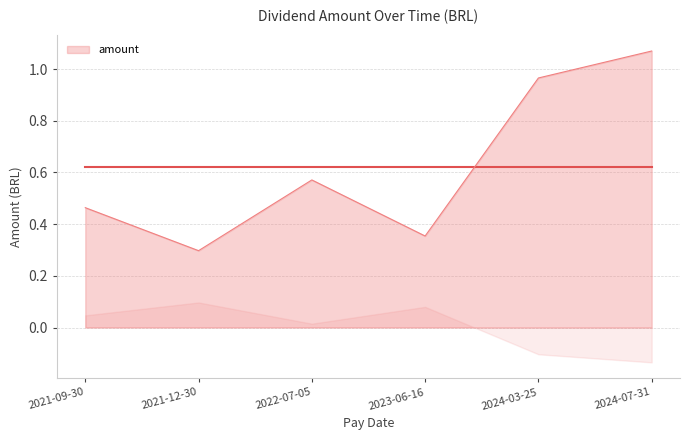

List the labels in order of value, smallest first.

2021-12-30, 2023-06-16, 2021-09-30, 2022-07-05, 2024-03-25, 2024-07-31